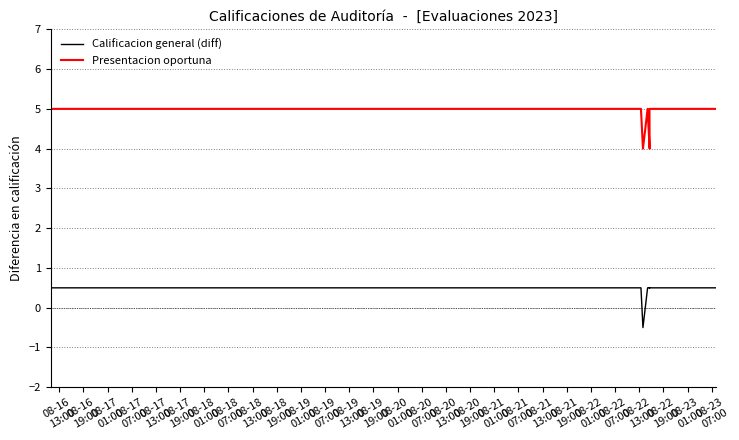

What are all the series names shown in the legend?

Calificacion general (diff), Presentacion oportuna